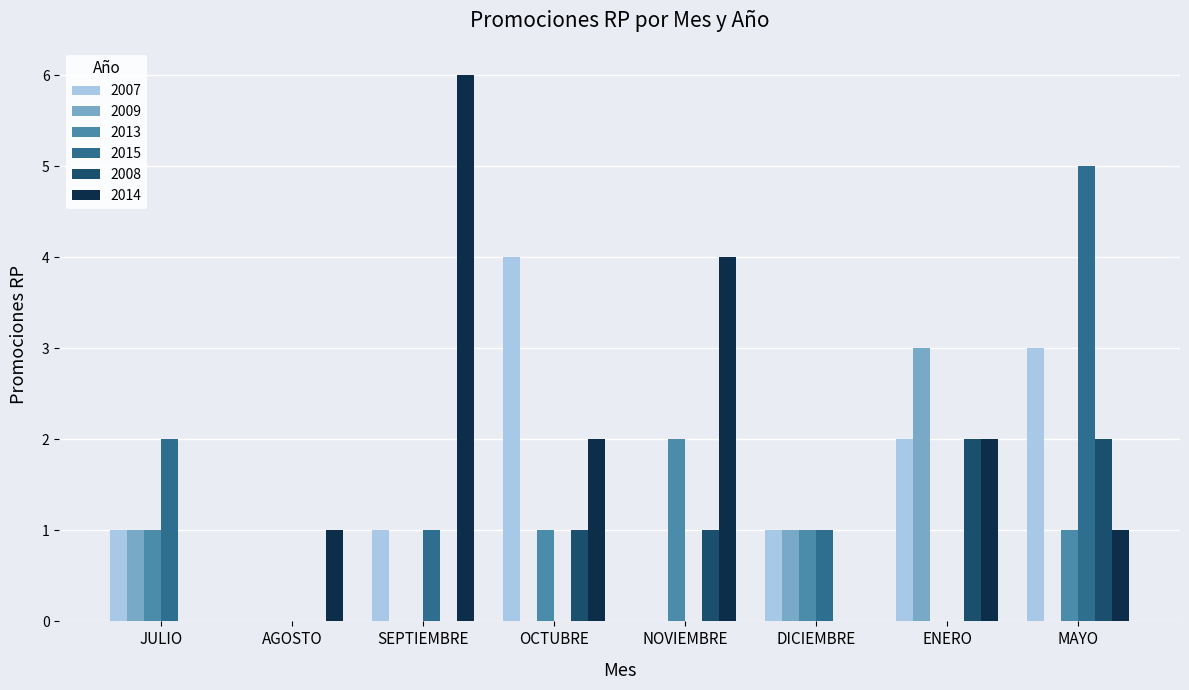

Which label corresponds to the largest value in the chart?

SEPTIEMBRE